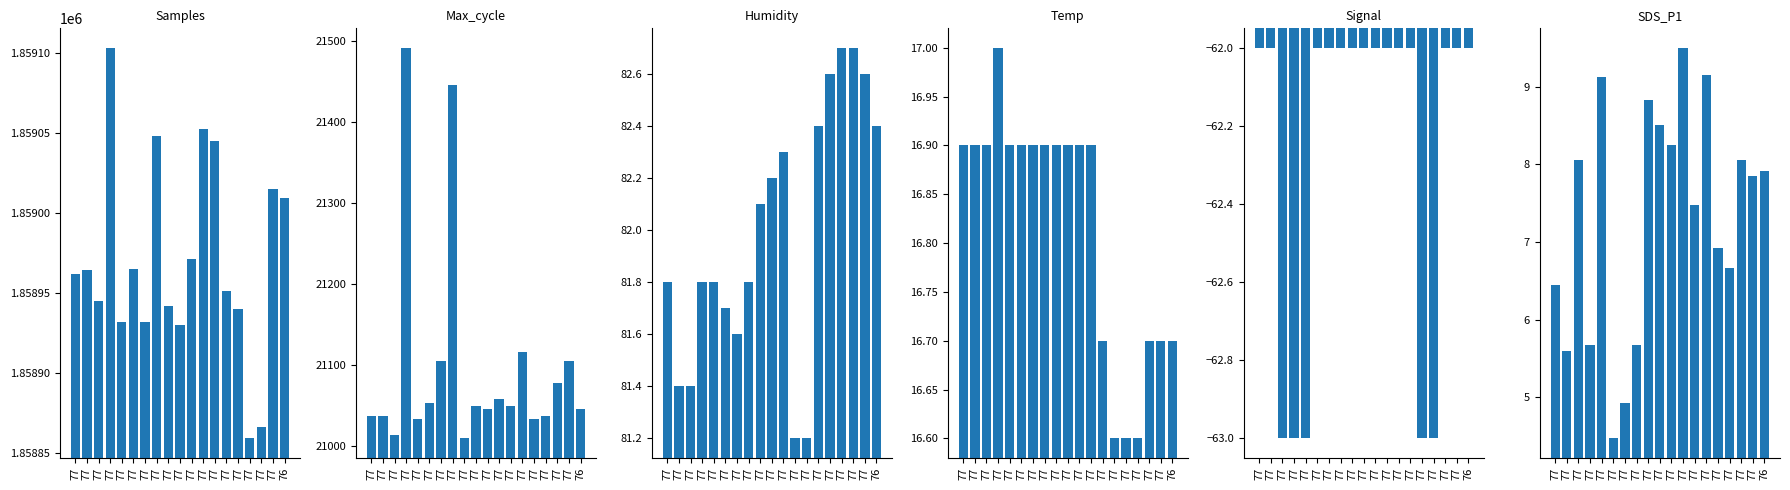

Where is Temp nearest to the value 16?

77